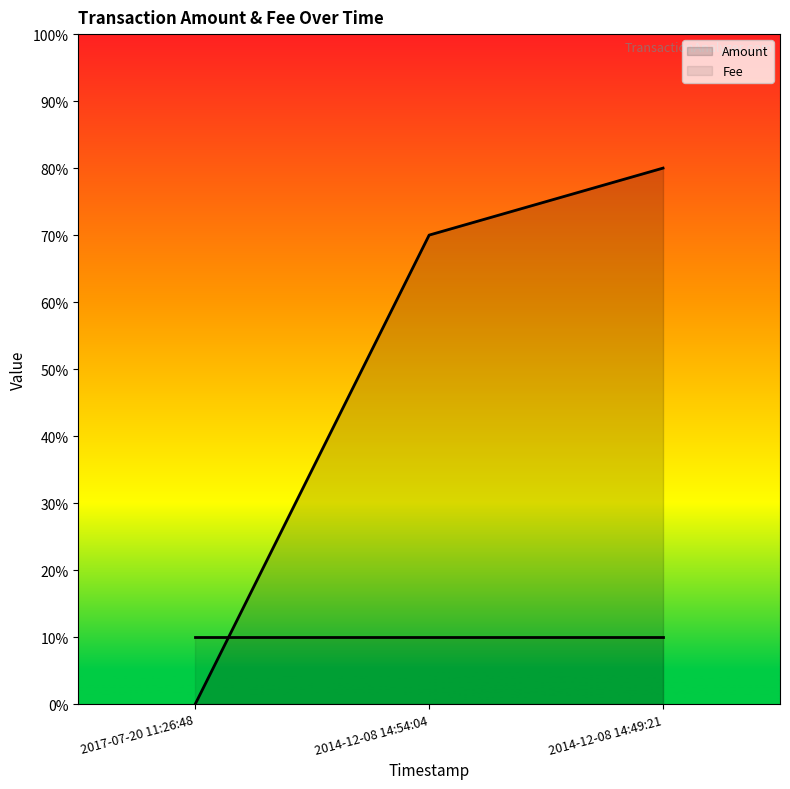

Count the number of values greater than 7.

1